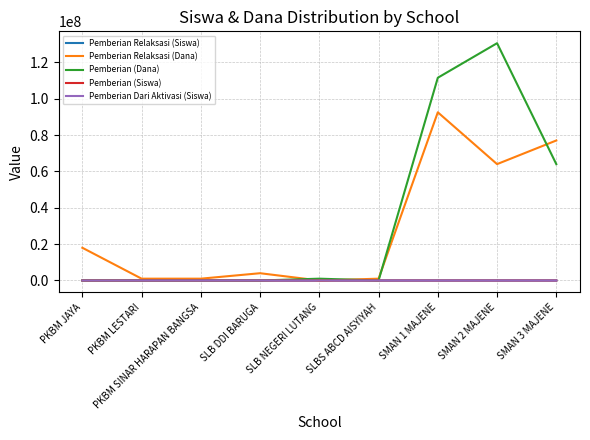

What is the highest value of the Pemberian Relaksasi (Dana) series?

92500000